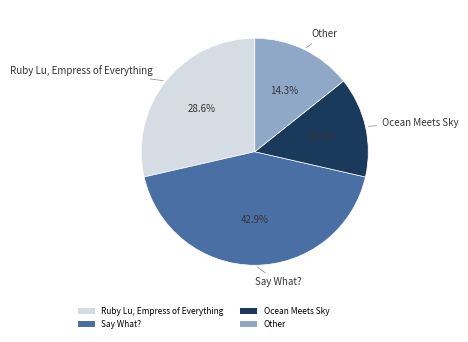

Combined, do Ocean Meets Sky and Say What? account for over 50%?

Yes